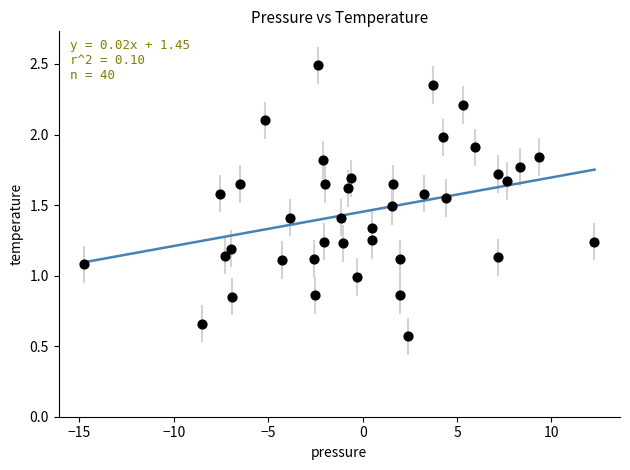

What is the range of X values (max minus min)?

27.0